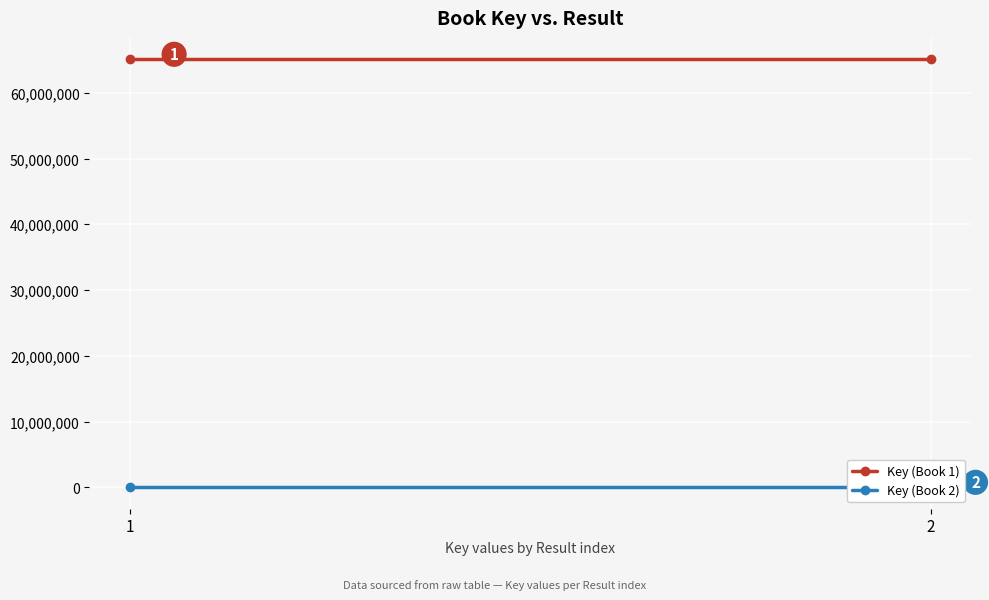

Between 1 and 2, which is larger?

1